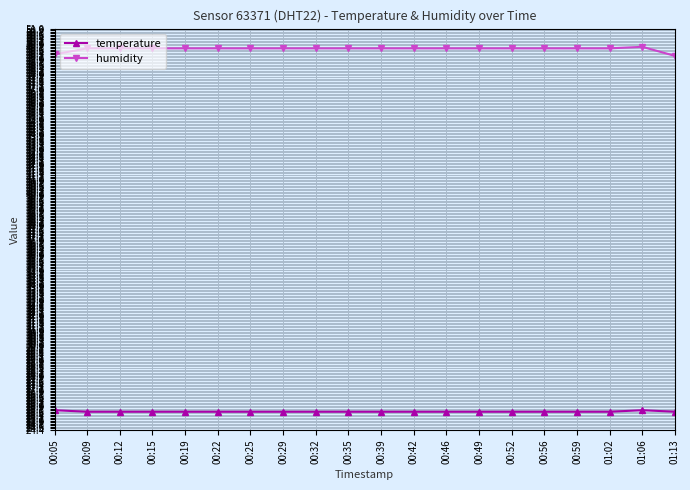

The value of humidity at 00:59 is 49.7. True or false?

True